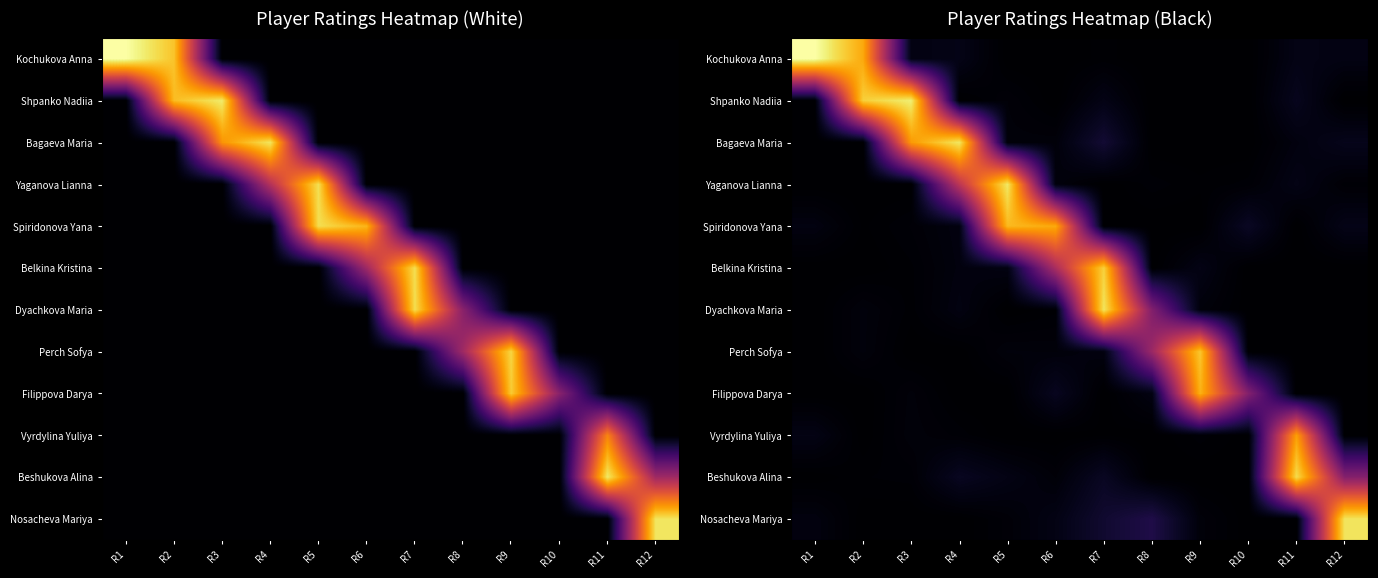

Count the number of categories in the chart.

12